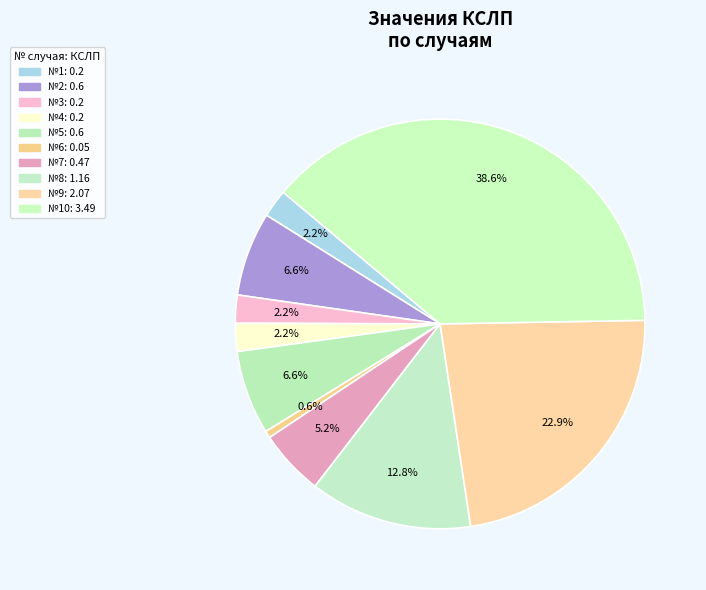

How many slices are in this pie chart?

10